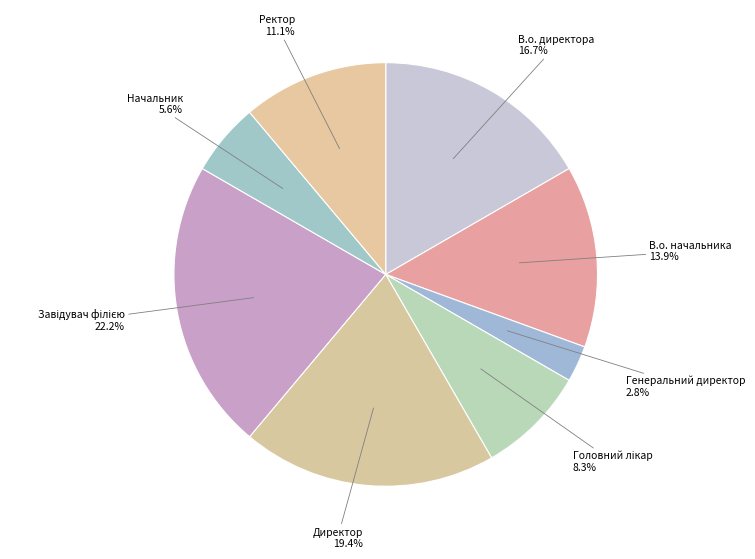

Does any single category account for the majority?

No